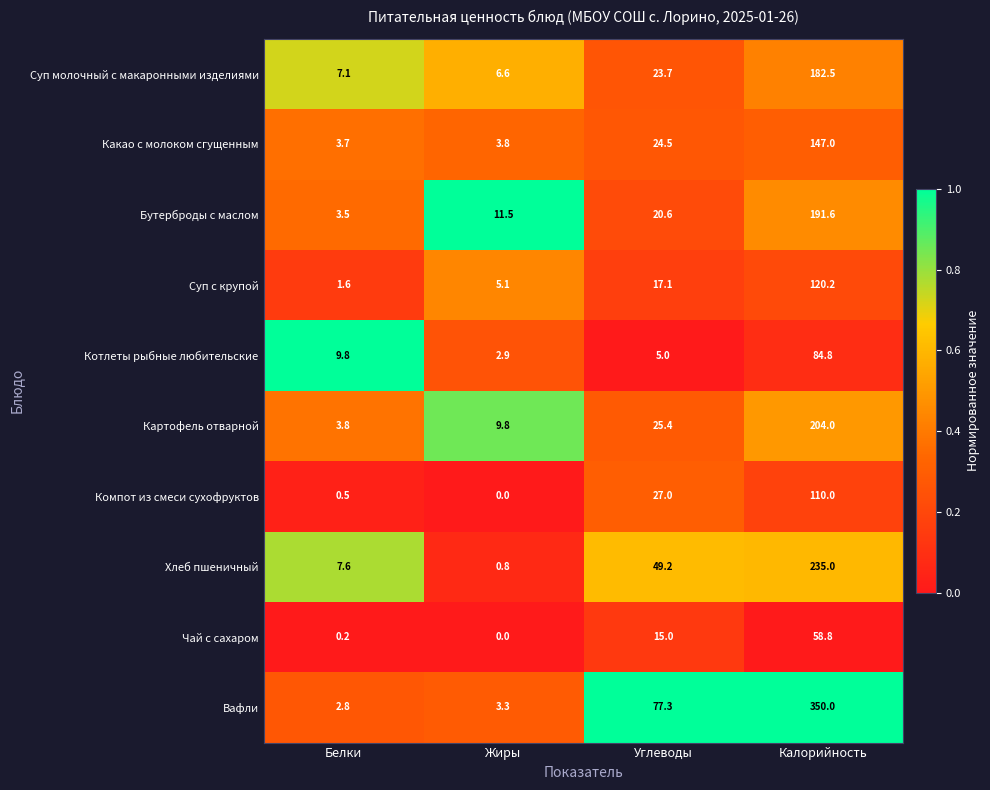

Which series has the widest spread of values?

Вафли